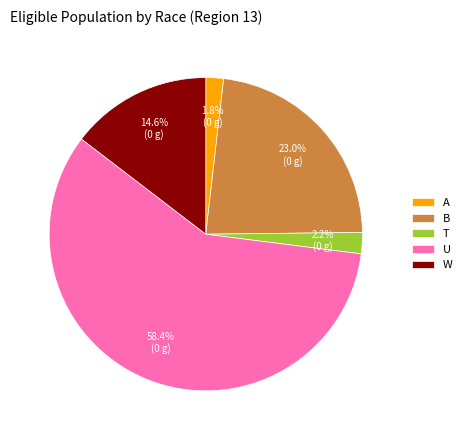

True or false: W accounts for 27% of the total.

False